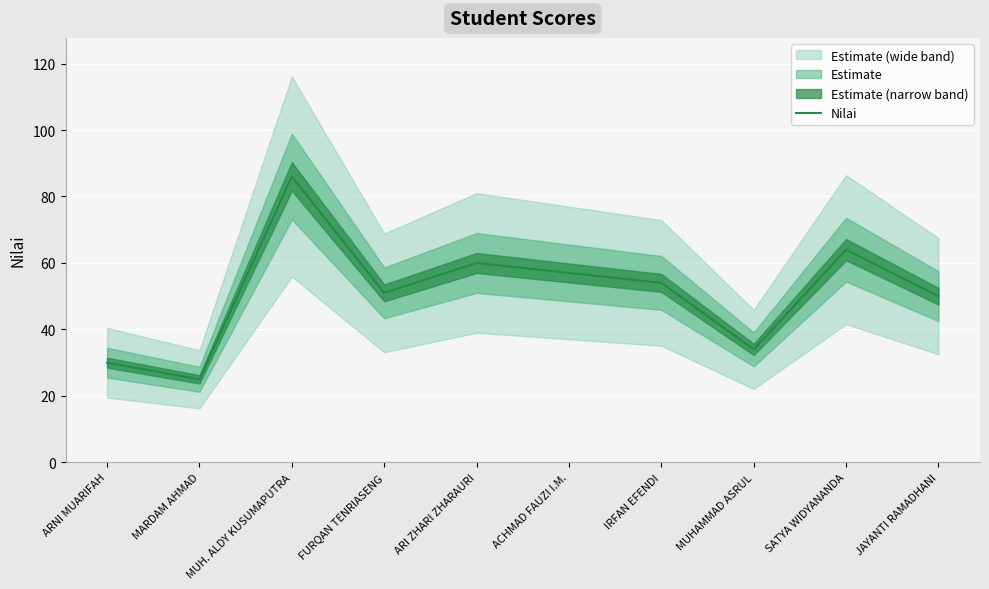

Reading right to left, what are all the values shown in this chart?

JAYANTI RAMADHANI=50	SATYA WIDYANANDA=64	MUHAMMAD ASRUL=34	IRFAN EFENDI=54	ACHMAD FAUZI I.M.=57	ARI ZHARI ZHARAURI=60	FURQAN TENRIASENG=51	MUH. ALDY KUSUMAPUTRA=86	MARDAM AHMAD=25	ARNI MUARIFAH=30